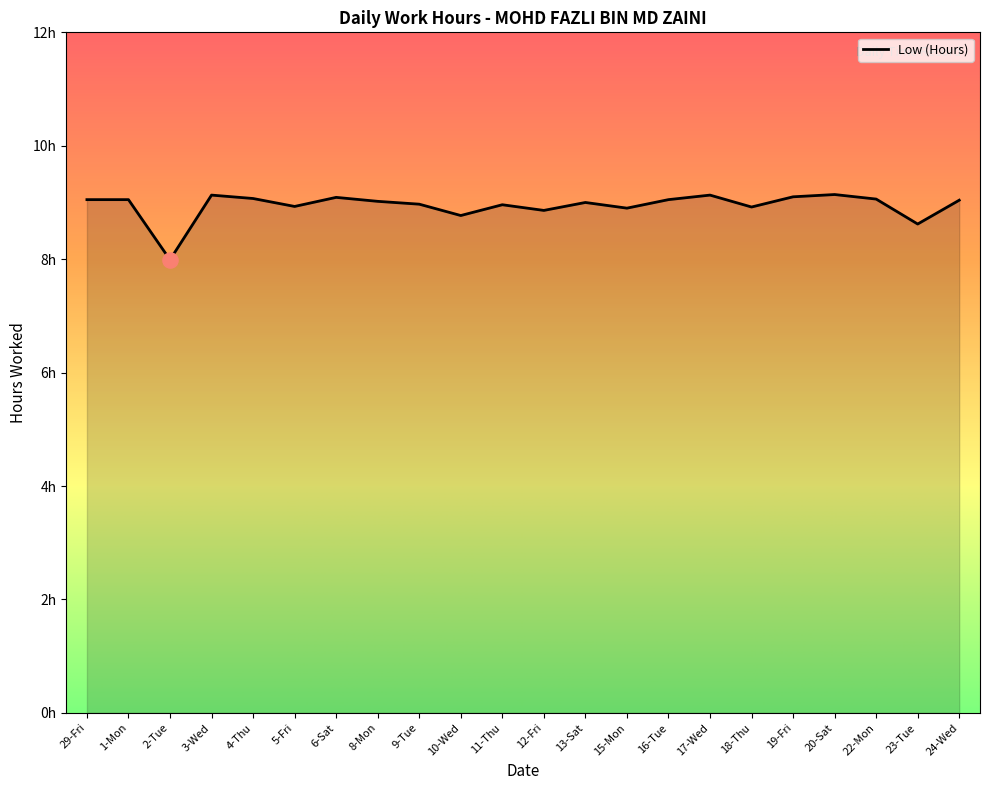

Approximately how many times larger is the value at 16-Tue compared to 29-Fri?

1.0